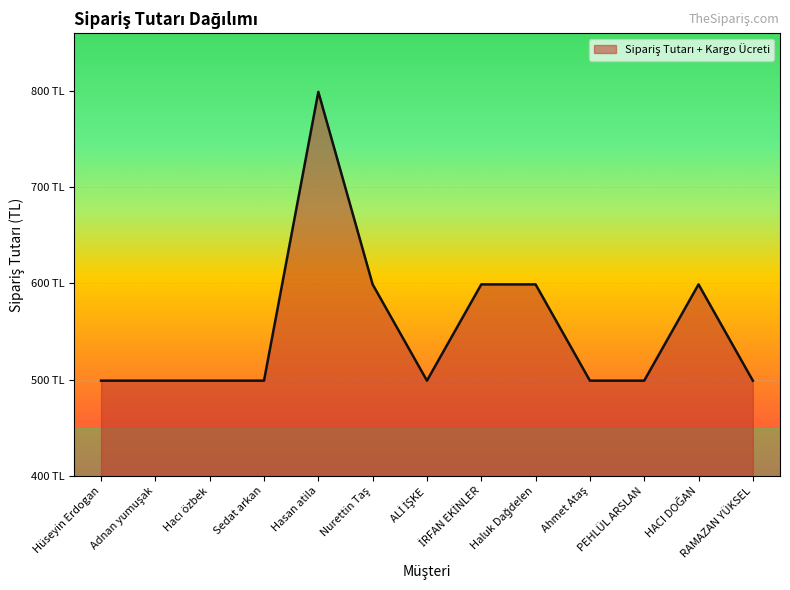

True or false: the data shows 499 at Sedat arkan.

True